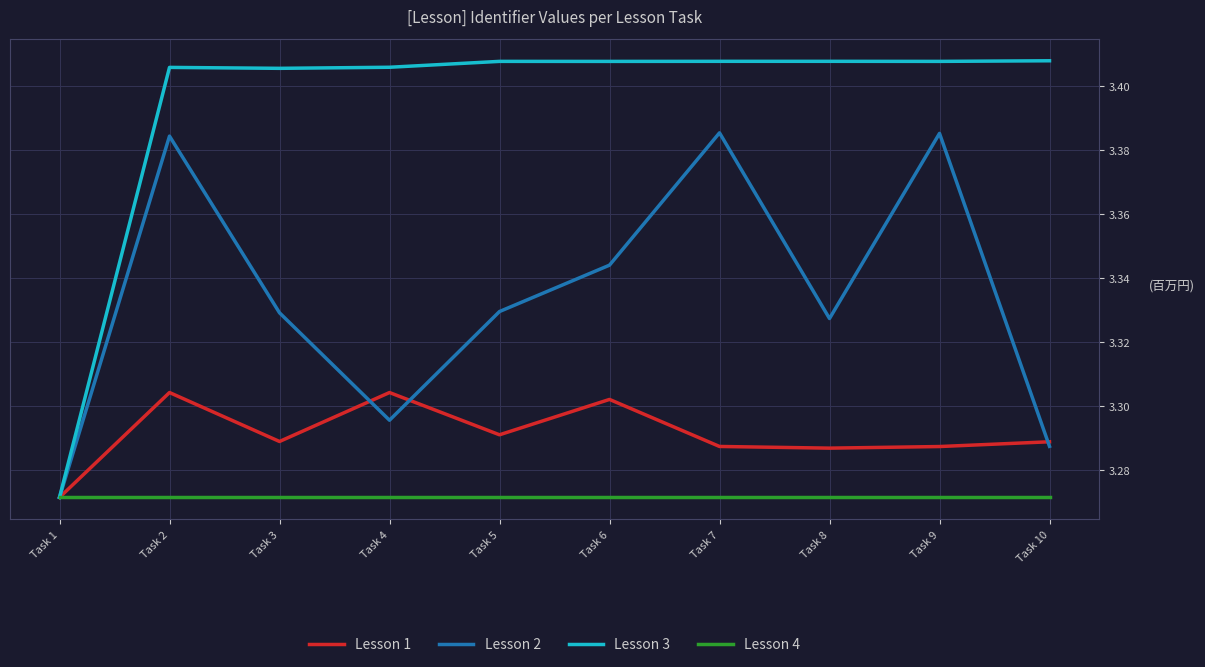

At how many categories does at least one series exceed 3?

10